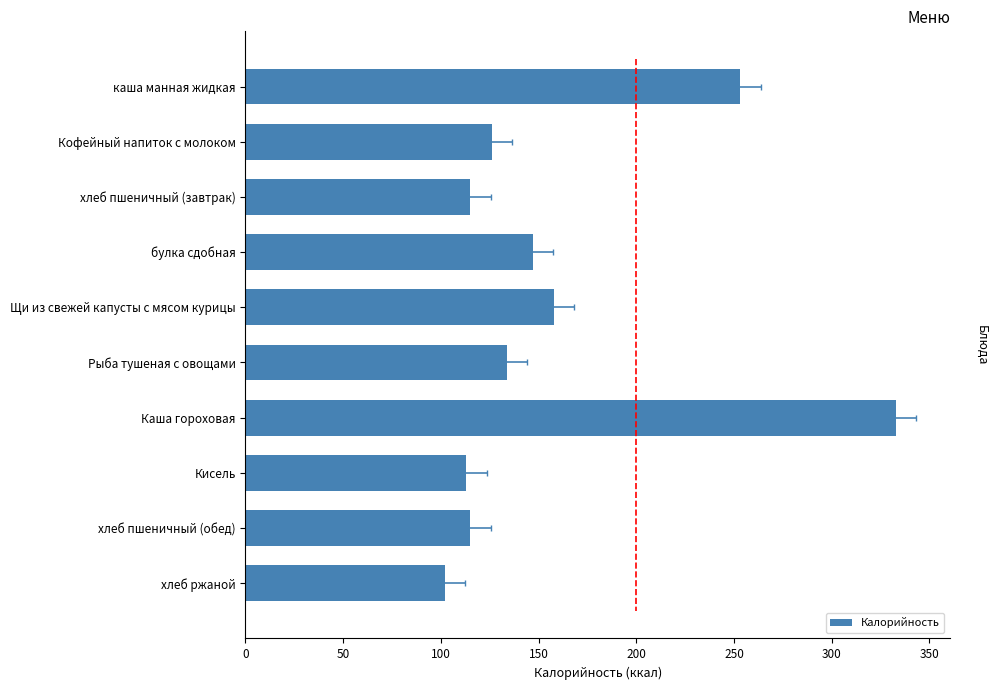

Reading right to left, extract all data points from this chart.

102.0	115.0	112.8	332.7	133.7	157.7	147.0	115.0	126.0	253.2